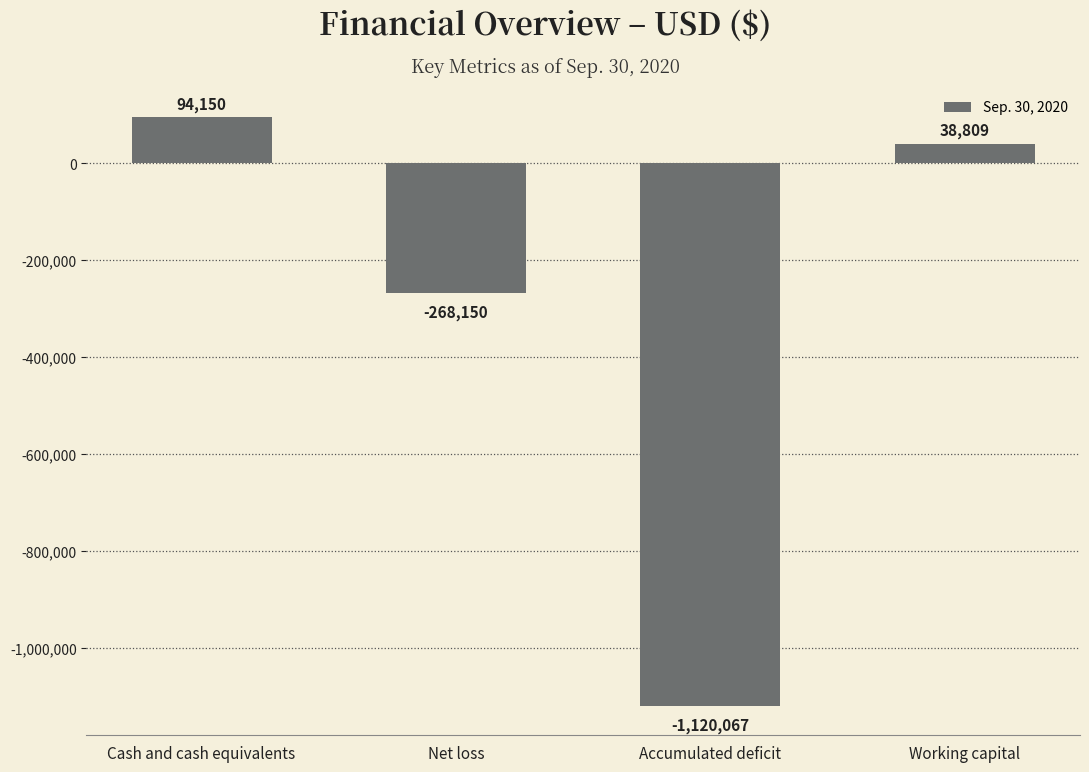

Are the bars horizontal?

No